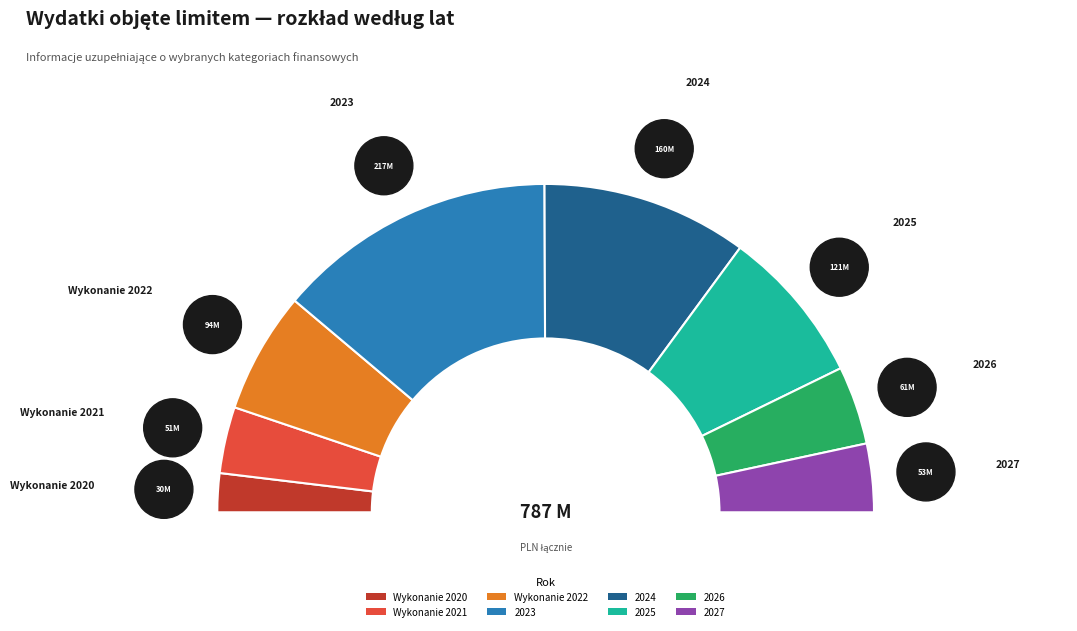

What is the change in value from 2023 to 2025?

-96164554.4